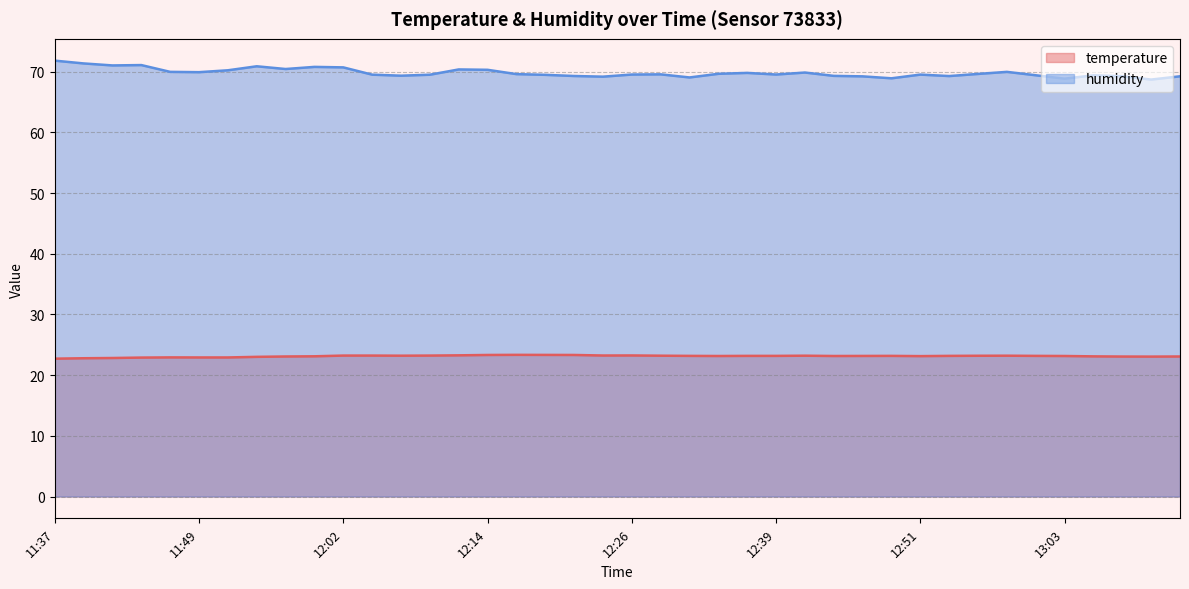

What is the label of the 17th point from the left?

12:17